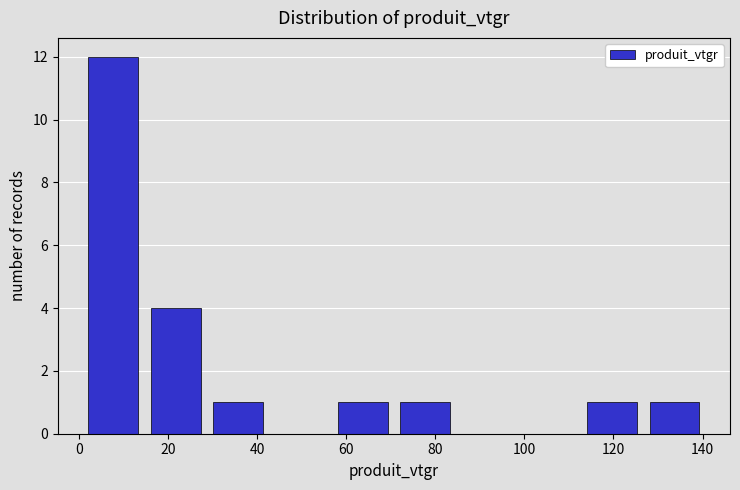

Reading left to right, list every bar in this chart as the range it spans on the x-axis followed by its height. Neither the bar edges nor the heights are printed on the chart, so give them approximately, as read against the axes.

0 to 14: 12
14 to 28: 4
28 to 42: 1
42 to 56: 0
56 to 70: 1
70 to 84: 1
84 to 98: 0
98 to 112: 0
112 to 126: 1
126 to 140: 1